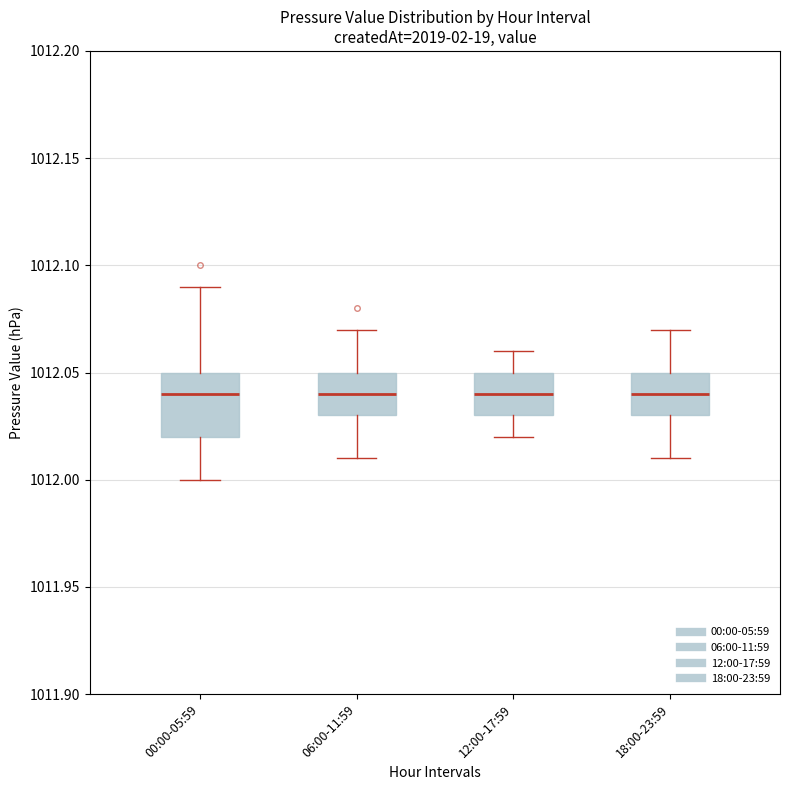

Which box is the tallest, from its lower edge to its upper edge?

00:00-05:59